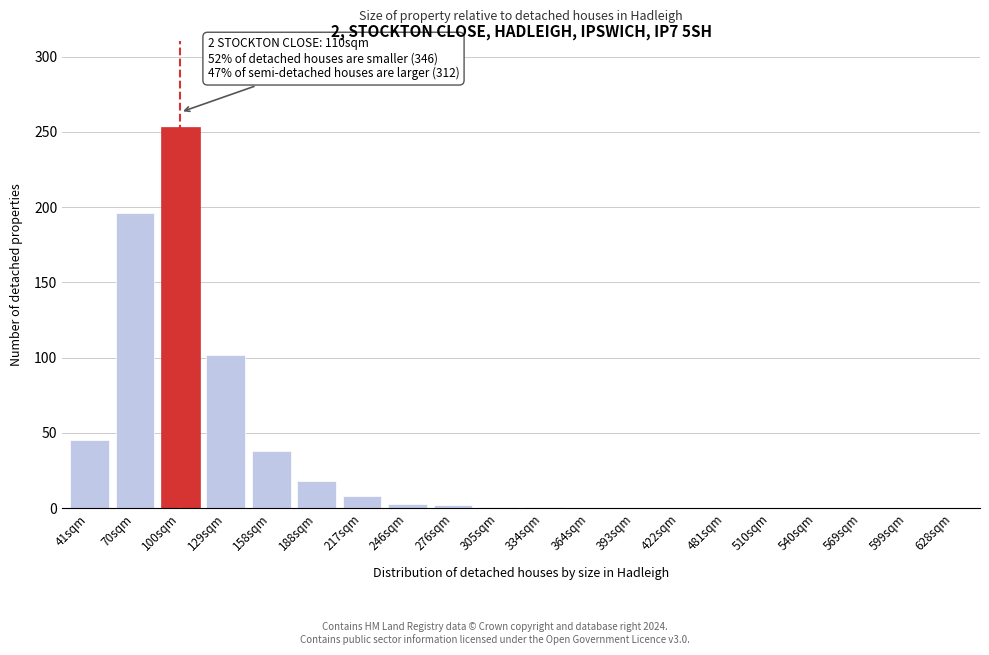

What is the greatest value displayed?

253